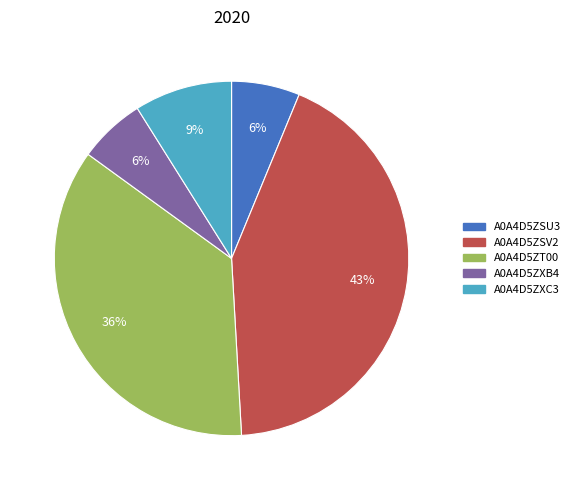

What is the largest slice in the pie chart?

A0A4D5ZSV2